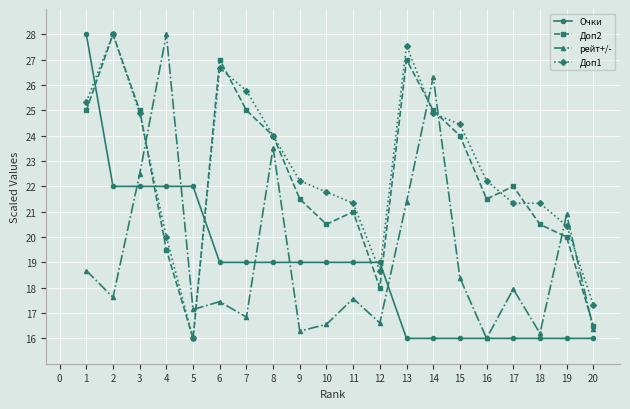

What is the difference between the highest and lowest values at 10?

5.2